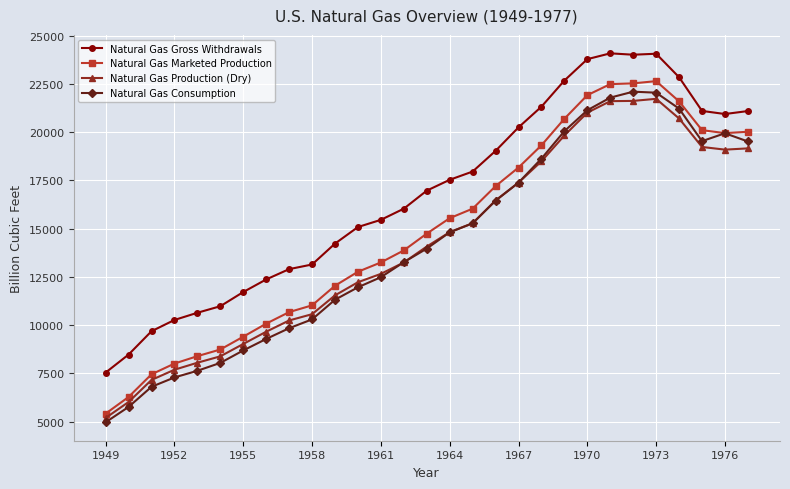

What is the value of the Natural Gas Marketed Production point at the 14th from the left?

13876.6